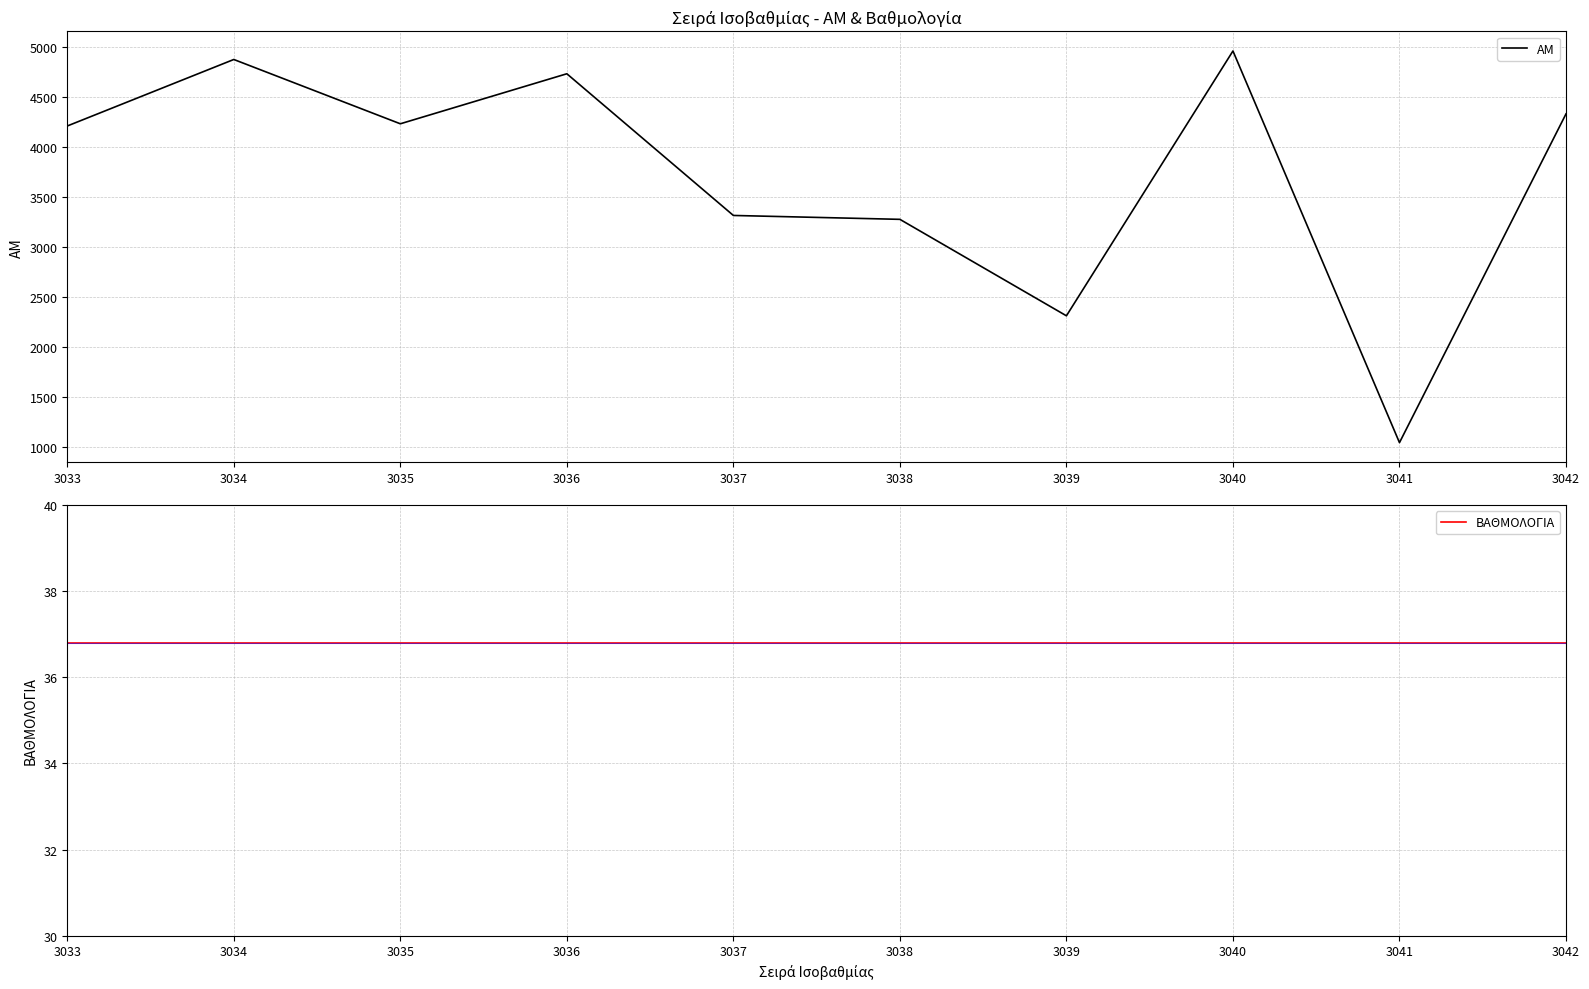

Which category has the highest value across all series?

3040